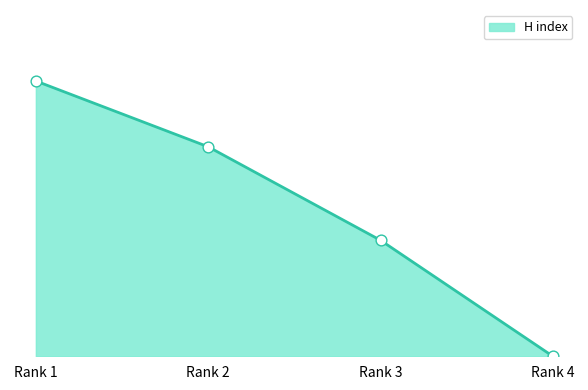

Which has a higher value, Rank 4 or Rank 1?

Rank 1